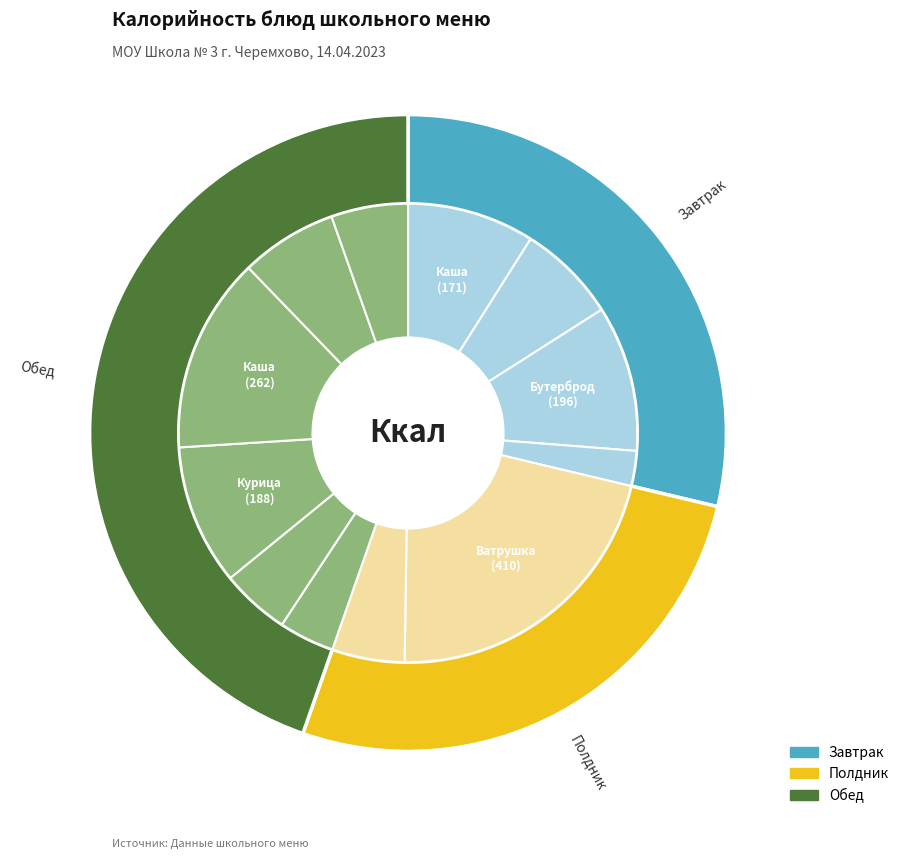

Count the number of slices in the pie.

12